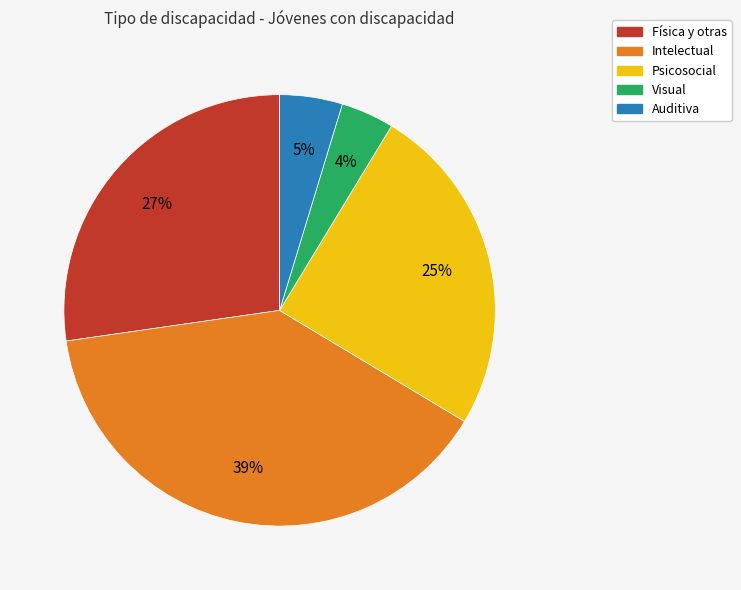

Is it true that Física y otras is 37% of the pie?

False